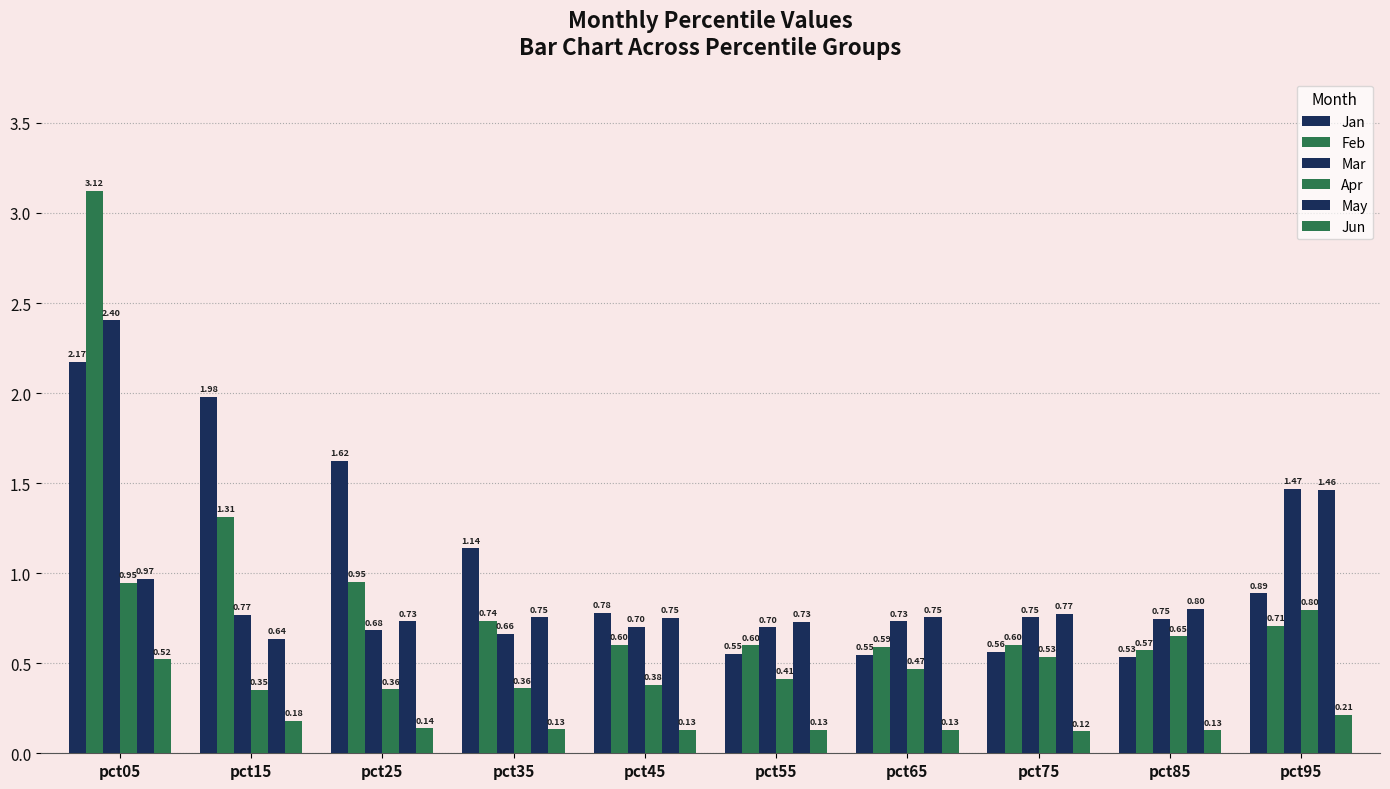

What is the highest value of the Jun series?

0.5